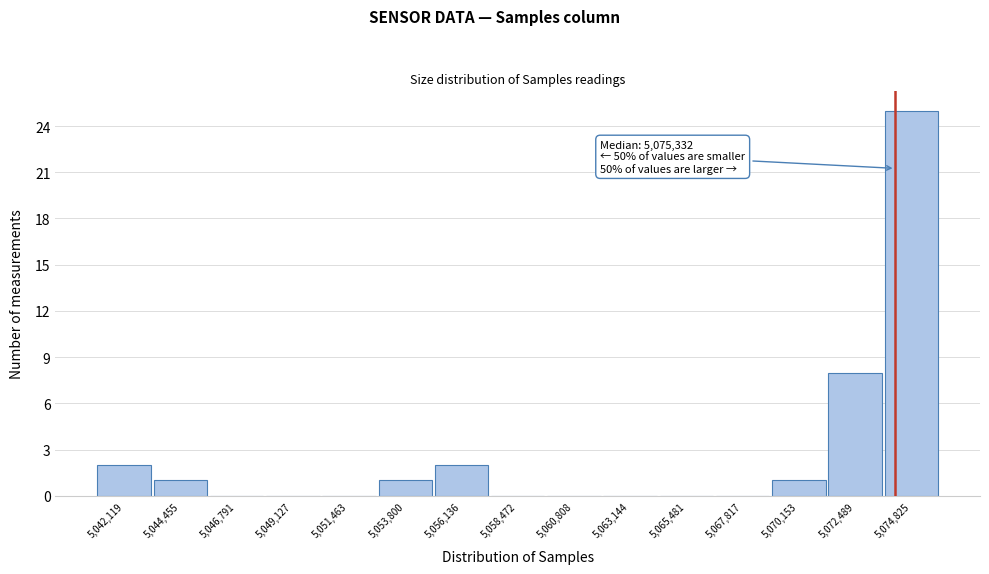

Reading right to left, what are all the values shown in this chart?

5,074,825=25	5,072,489=8	5,070,153=1	5,067,817=0	5,065,481=0	5,063,144=0	5,060,808=0	5,058,472=0	5,056,136=2	5,053,800=1	5,051,463=0	5,049,127=0	5,046,791=0	5,044,455=1	5,042,119=2